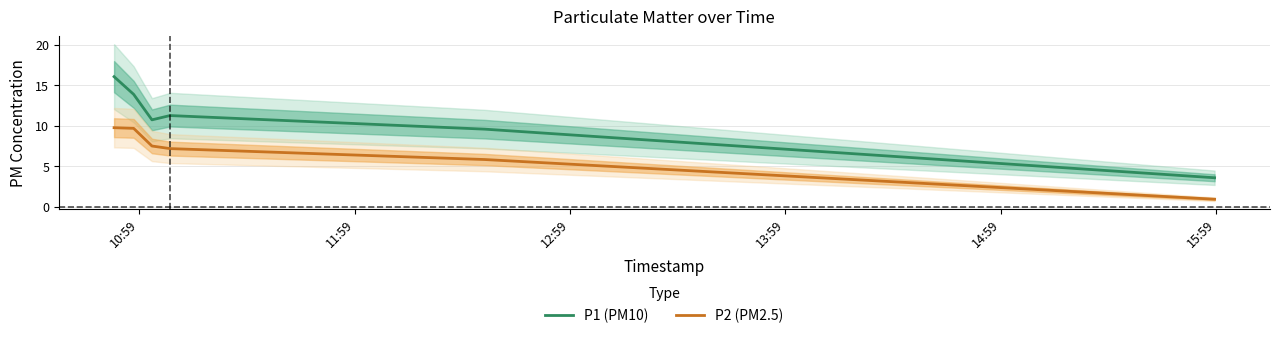

True or false: P1 (PM10) and P2 (PM2.5) cross at least once.

False